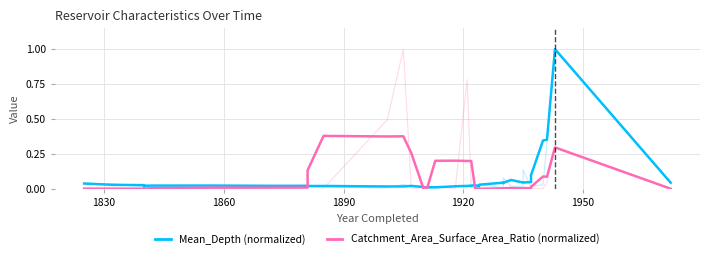

What are all the series names shown in the legend?

Mean_Depth (normalized), Catchment_Area_Surface_Area_Ratio (normalized)